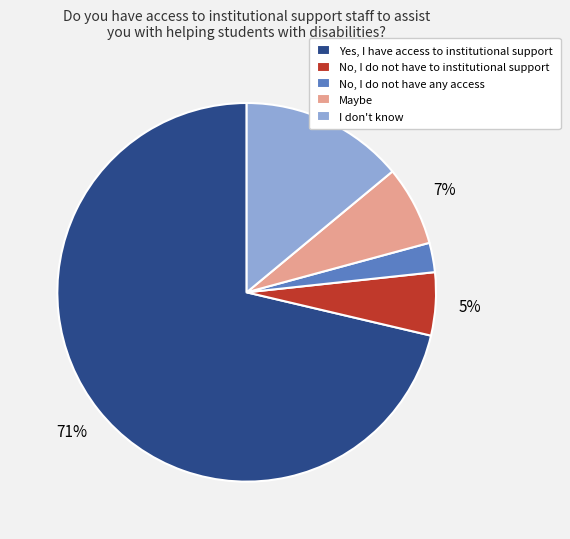

To the nearest percent, what is the average slice percentage?

20%